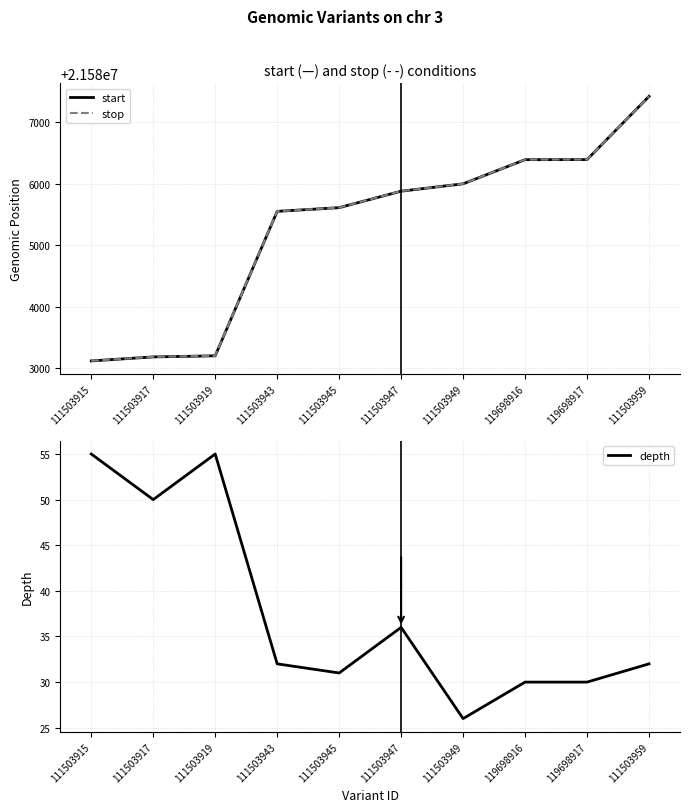

True or false: stop has a value of 21585611 at 111503945.

True